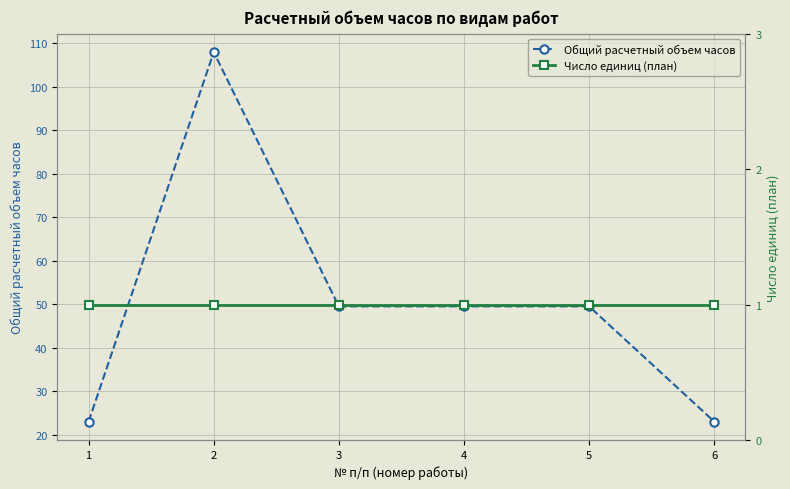

How many data points does each series have?

6